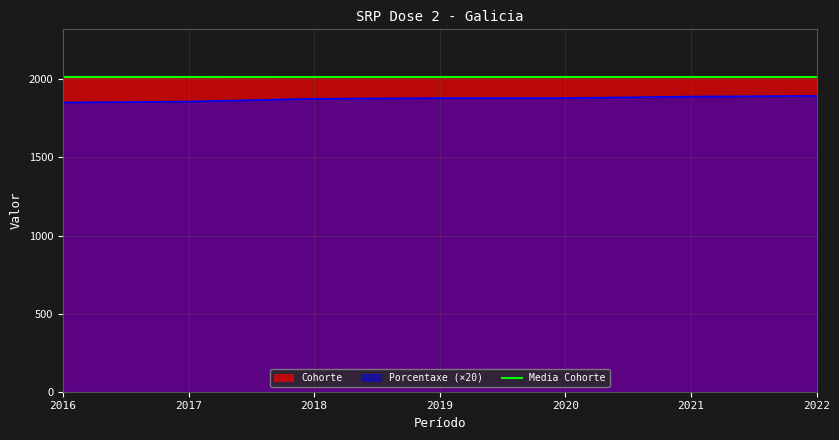

The value of Porcentaxe at 2019 is 1880. True or false?

True